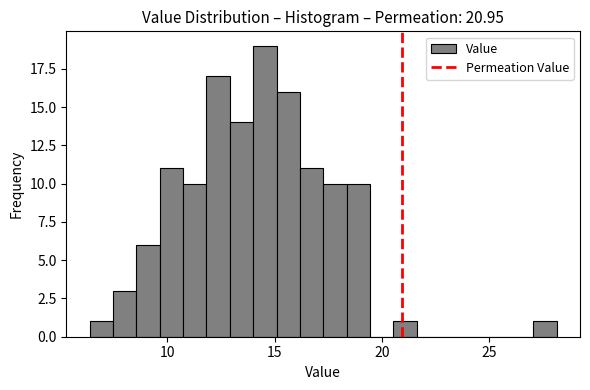

Around what value on the x-axis is the tallest bar? Give the approximate position of its centre, as read against the axis.

14.5